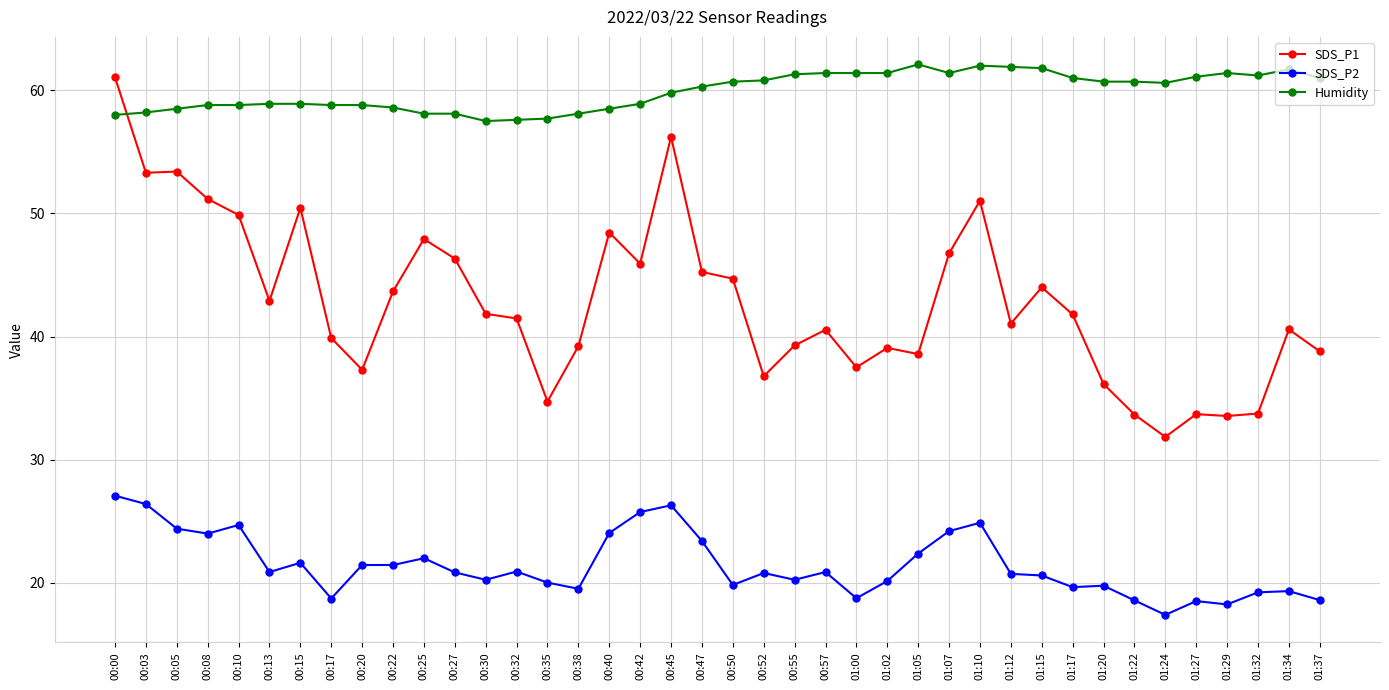

What is the label of the 10th point from the left?

00:22